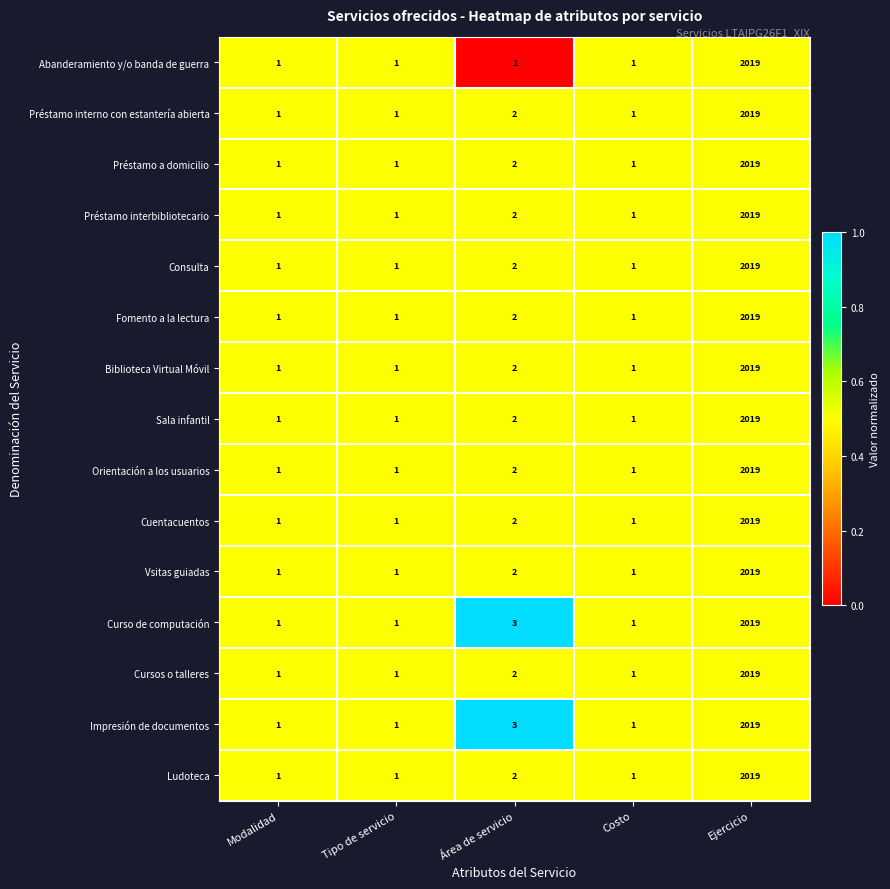

Count the number of categories in the chart.

5